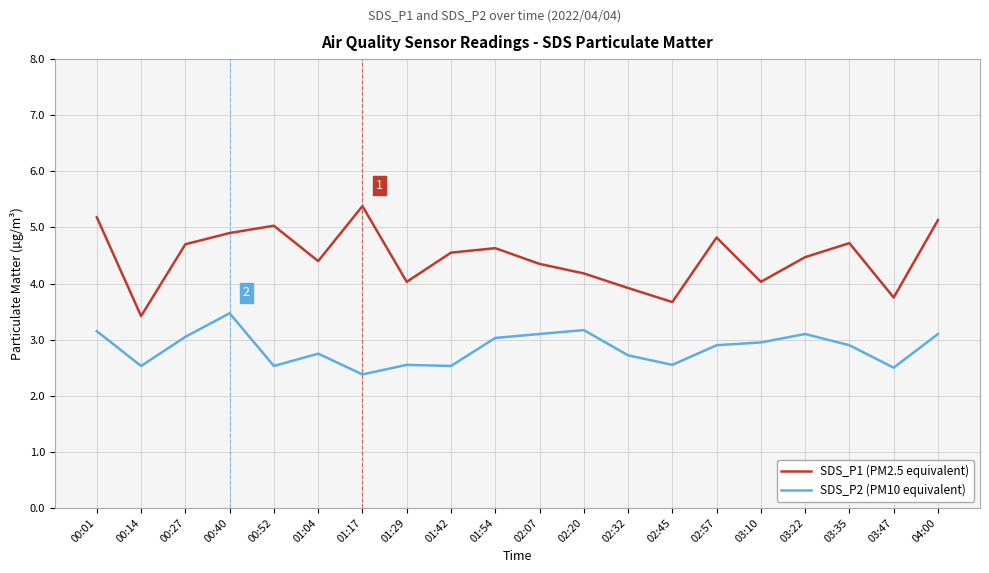

True or false: SDS_P2 (PM10 equivalent) has a value of 2.9 at 02:57.

True